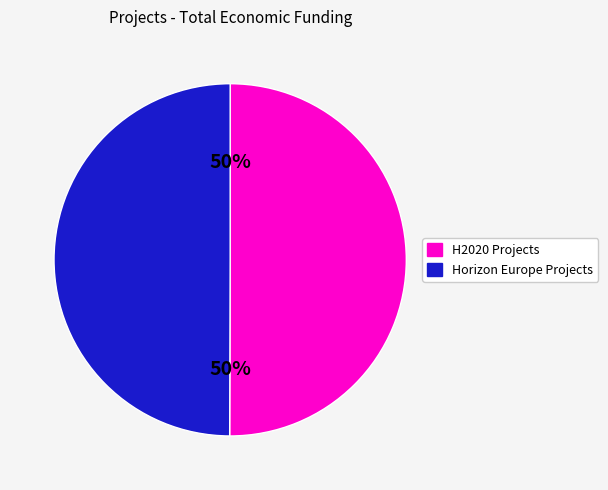

Is the sum of Horizon Europe Projects and H2020 Projects greater than half?

Yes